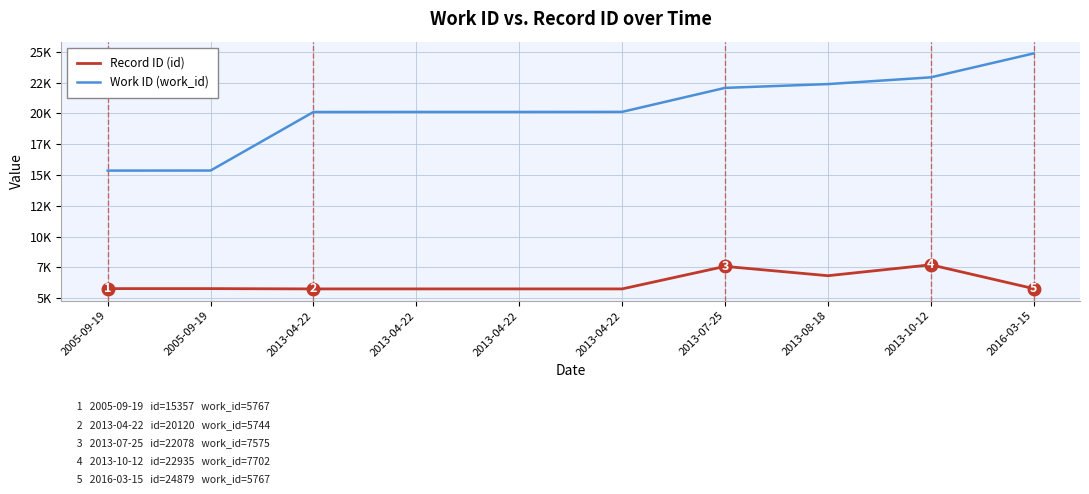

Is this an area chart (filled region under the line)?

No